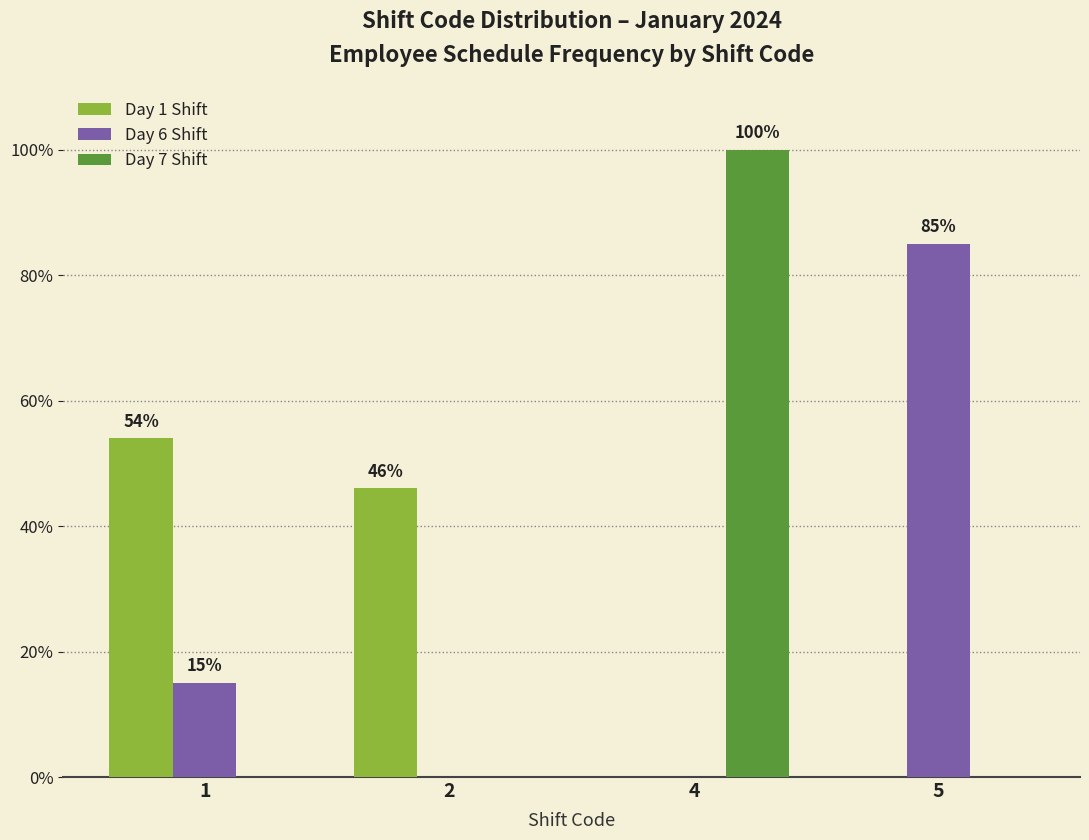

What is the sum of all Day 6 Shift values?

100